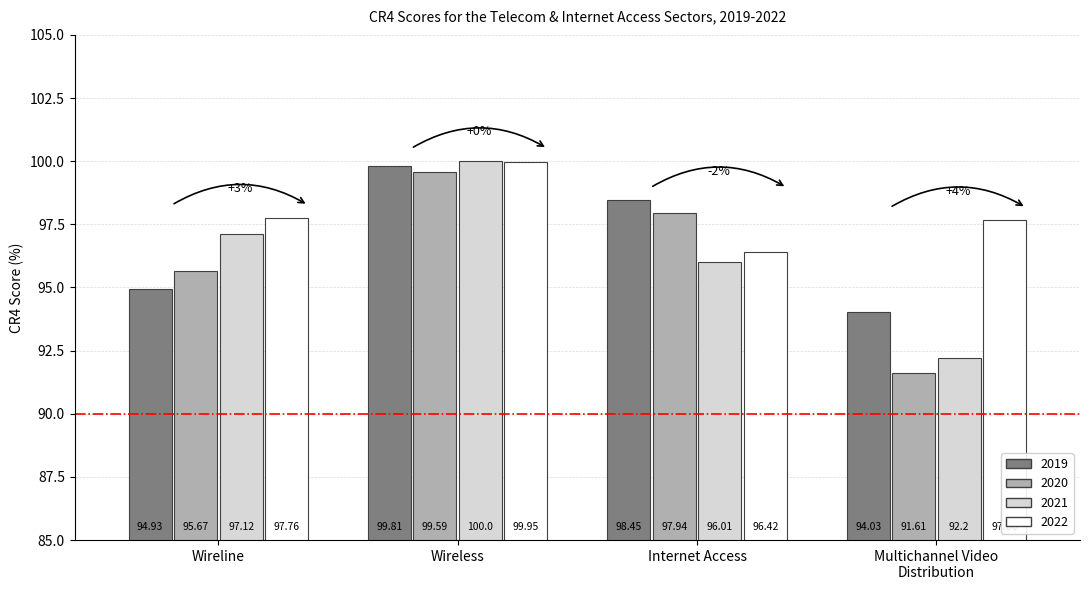

How many bars are there in total?

16